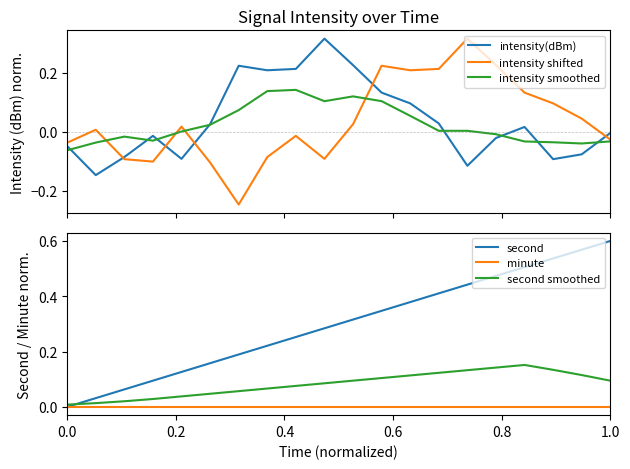

Which series ends up on top after the final intersection of second smoothed and second?

second